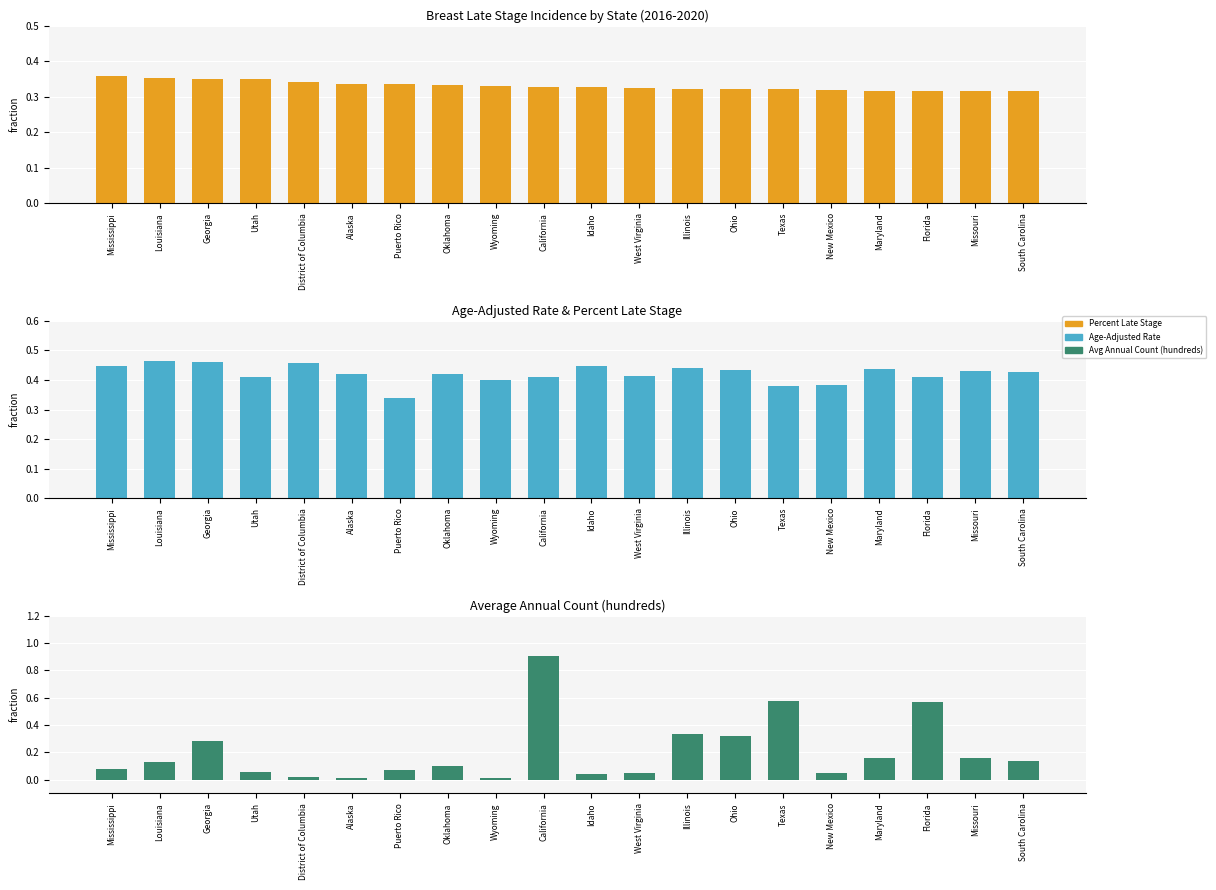

True or false: Age-Adjusted Rate has a value of 0.7 at Wyoming.

False